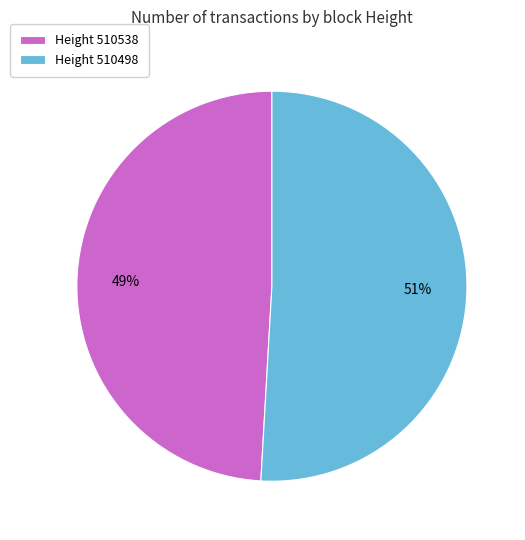

The Height 510498 slice represents 44% of the pie. True or false?

False